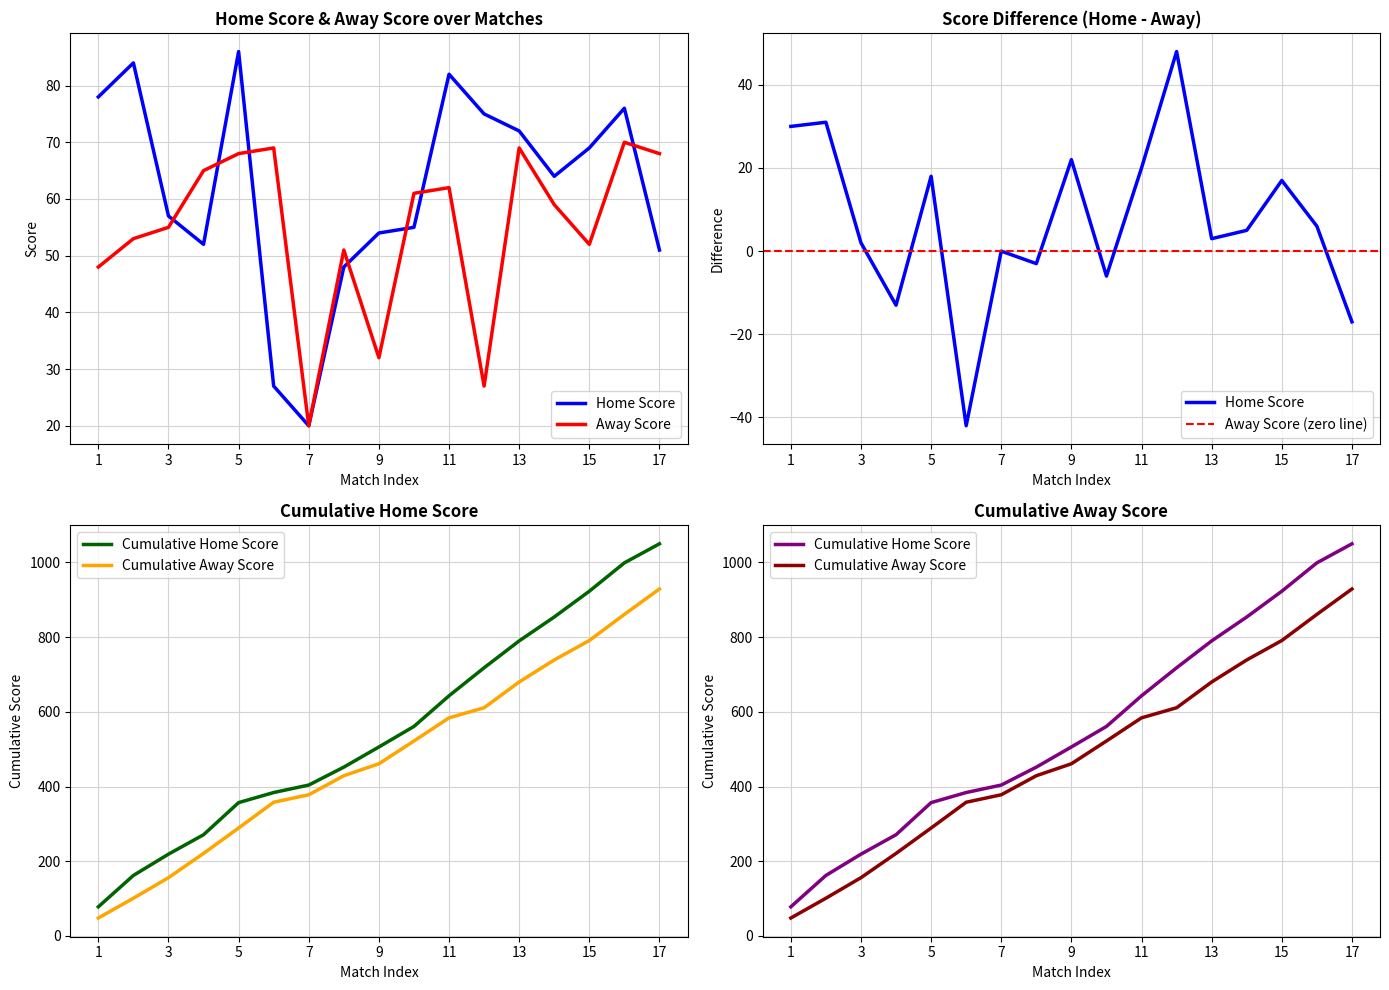

At how many categories does at least one series exceed 35?

16